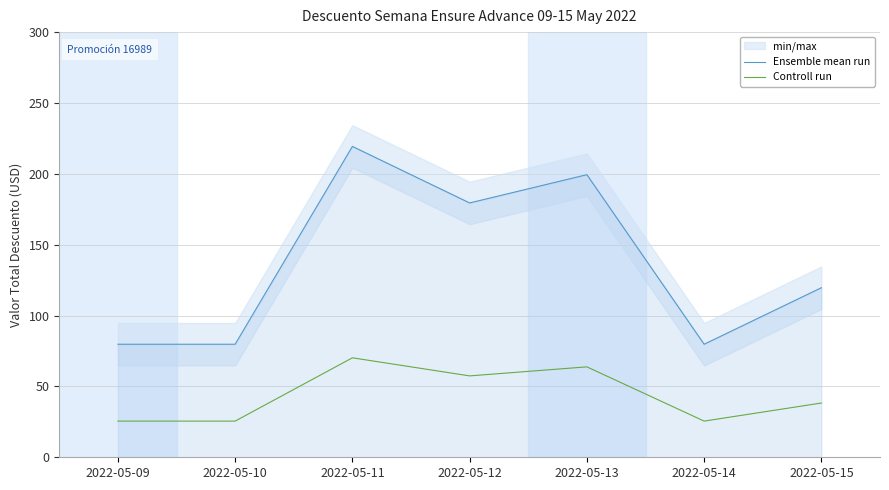

How many lines are shown in the chart?

2